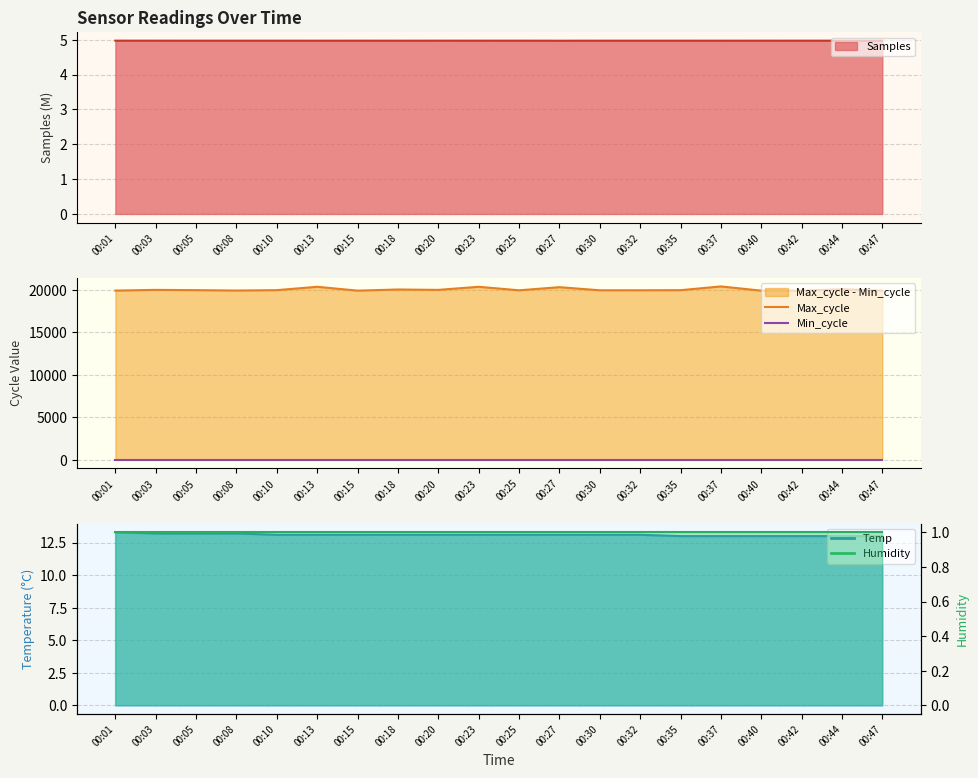

Where is the first local minimum for Max_cycle?

00:08